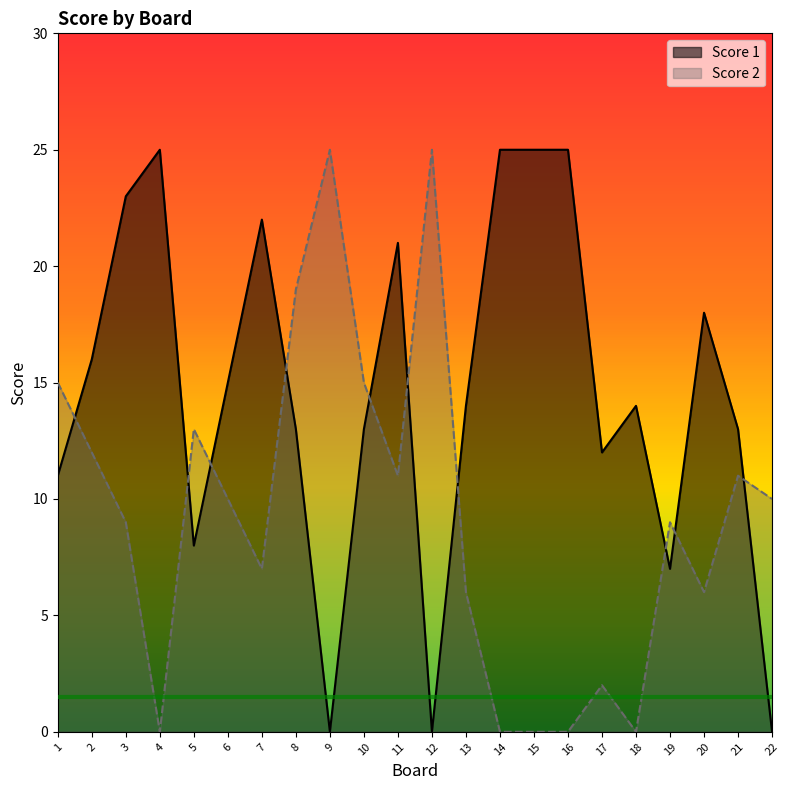

Does the chart display data point markers on the line(s)?

No